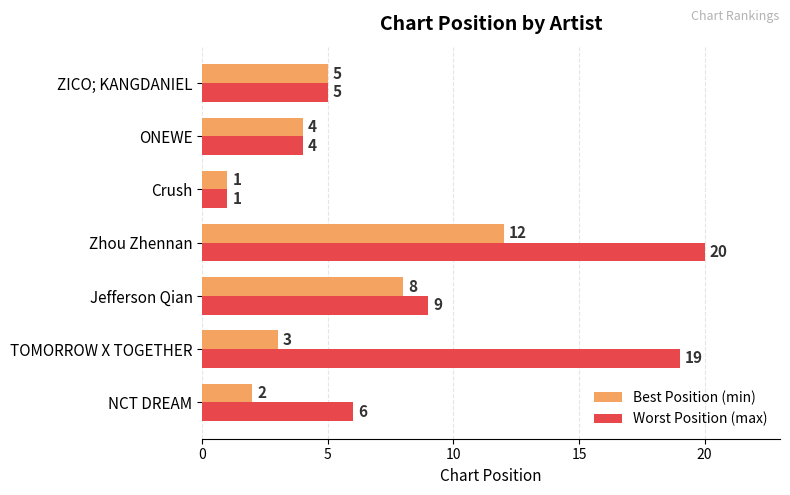

Which category has the highest value across all series?

Zhou Zhennan